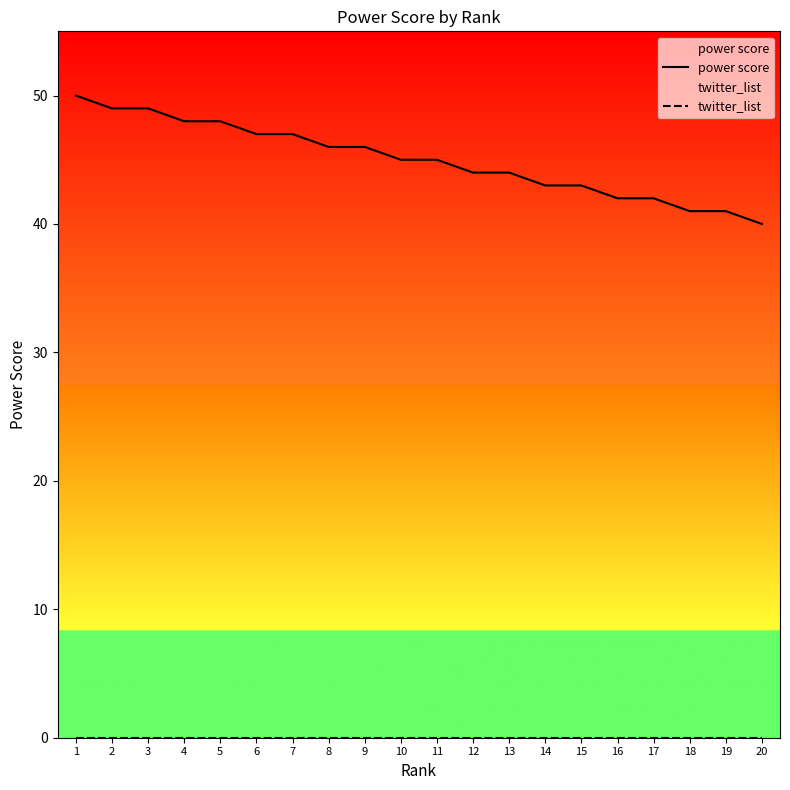

Between 19 and 13, which is larger?

13